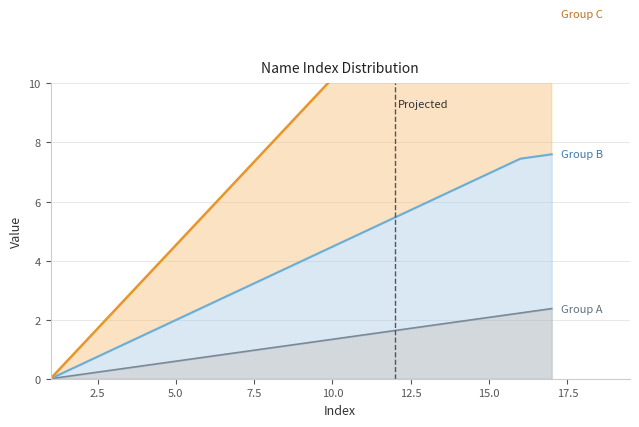

Which category has the lowest value across all series?

1